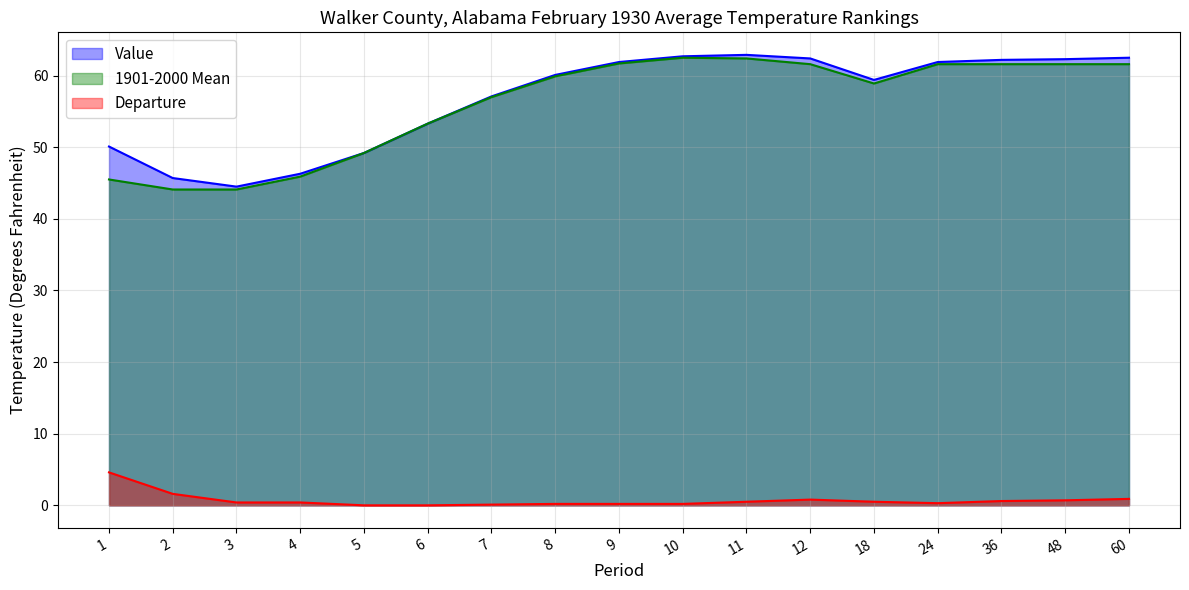

True or false: 1901-2000 Mean and Value intersect in this chart.

False